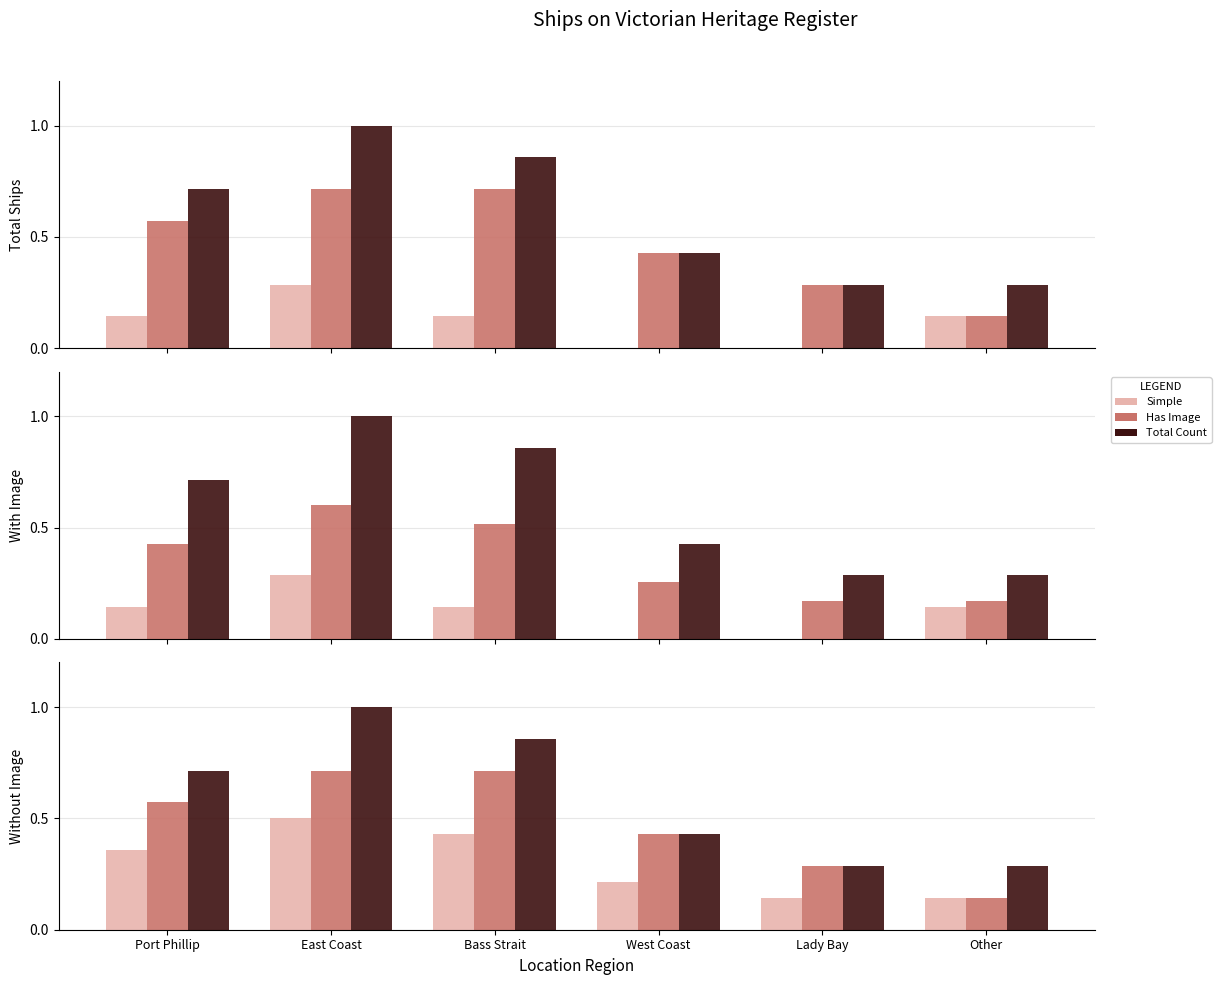

What is the average value of the Simple series?

0.3